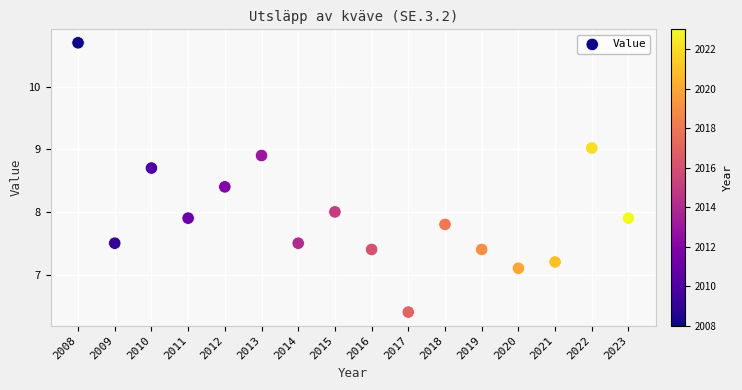

What is the range of X values (max minus min)?

15.0